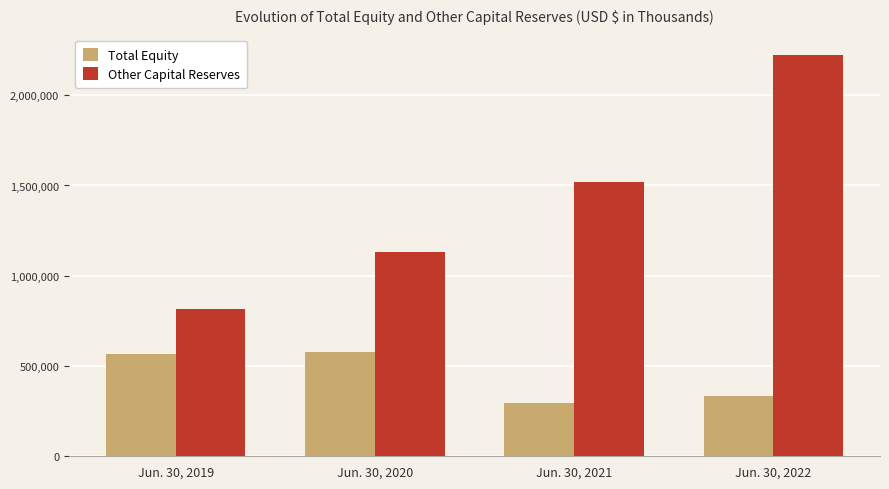

Which series has the widest spread of values?

Other Capital Reserves